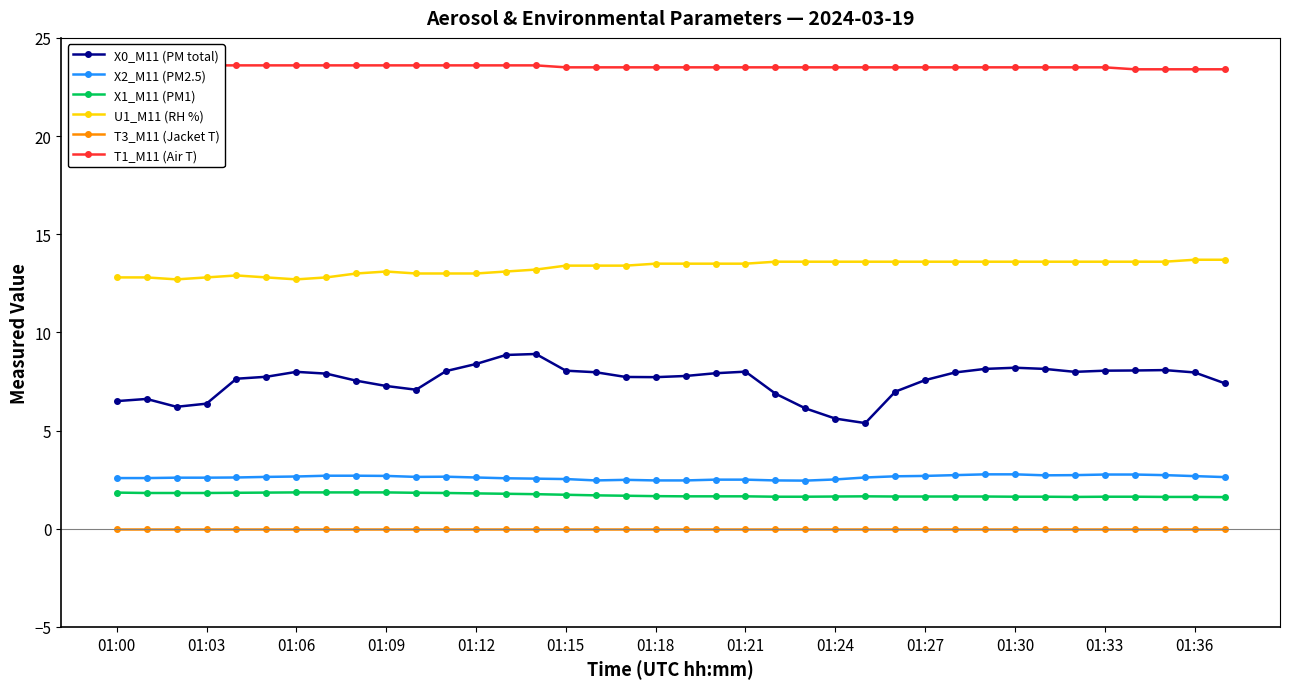

True or false: T1_M11 (Air T) and T3_M11 (Jacket T) cross at least once.

False